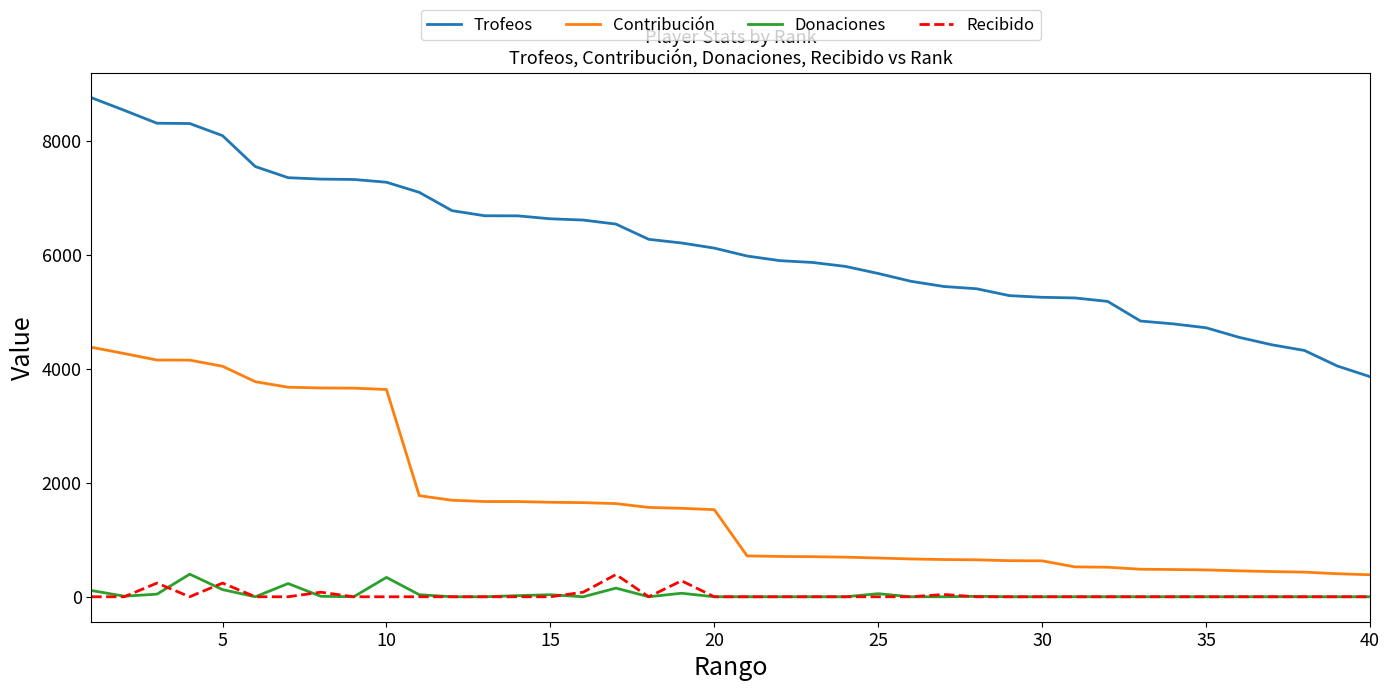

True or false: Trofeos and Donaciones cross at least once.

False